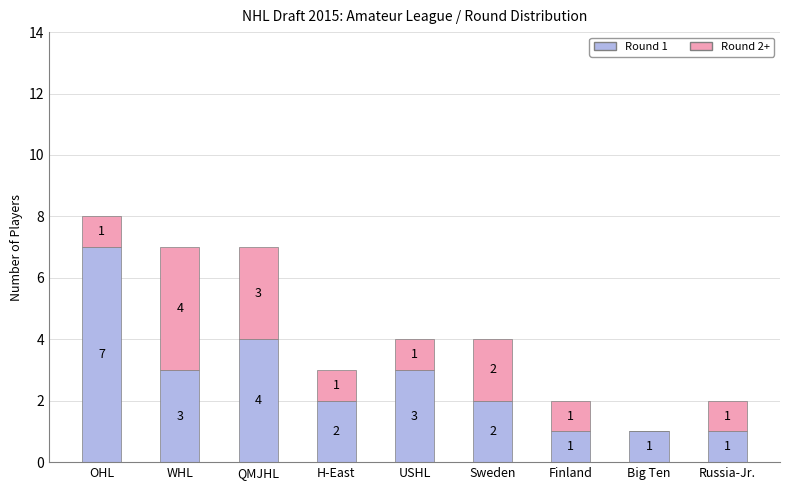

What is the maximum value for Round 1?

7